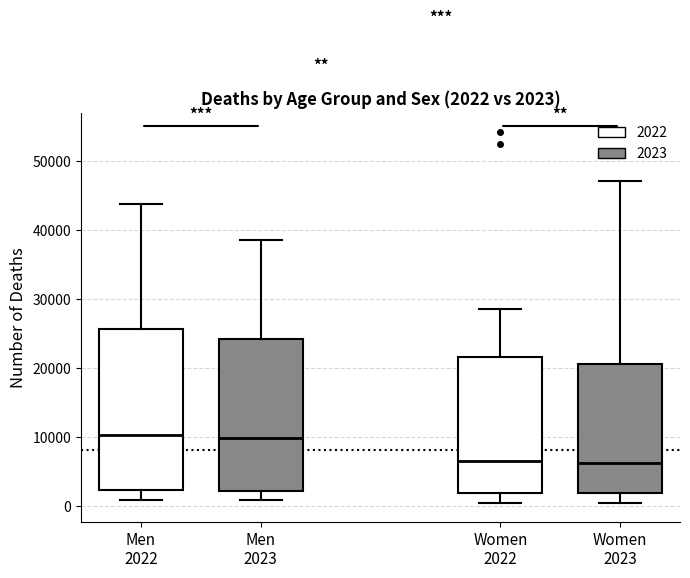

Which box is the tallest, from its lower edge to its upper edge?

Men 2022